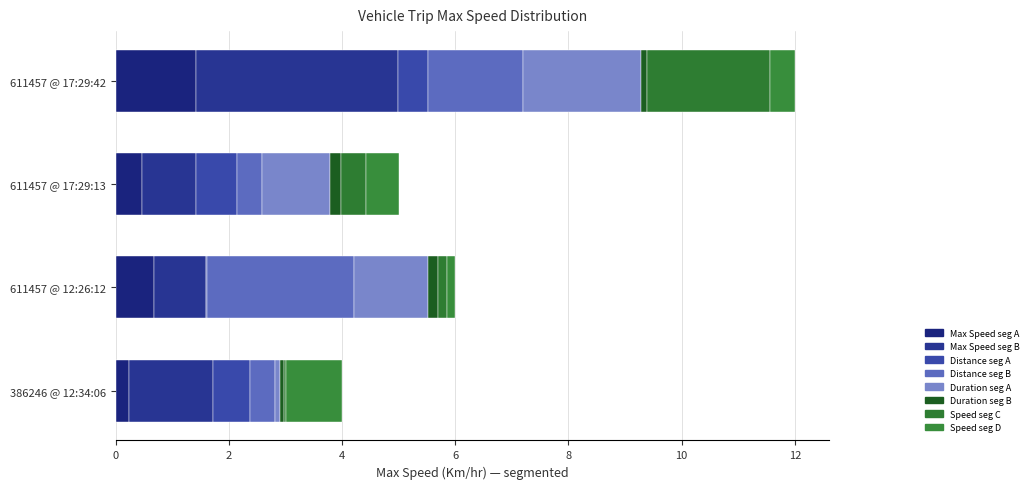

How many groups of bars are there?

4